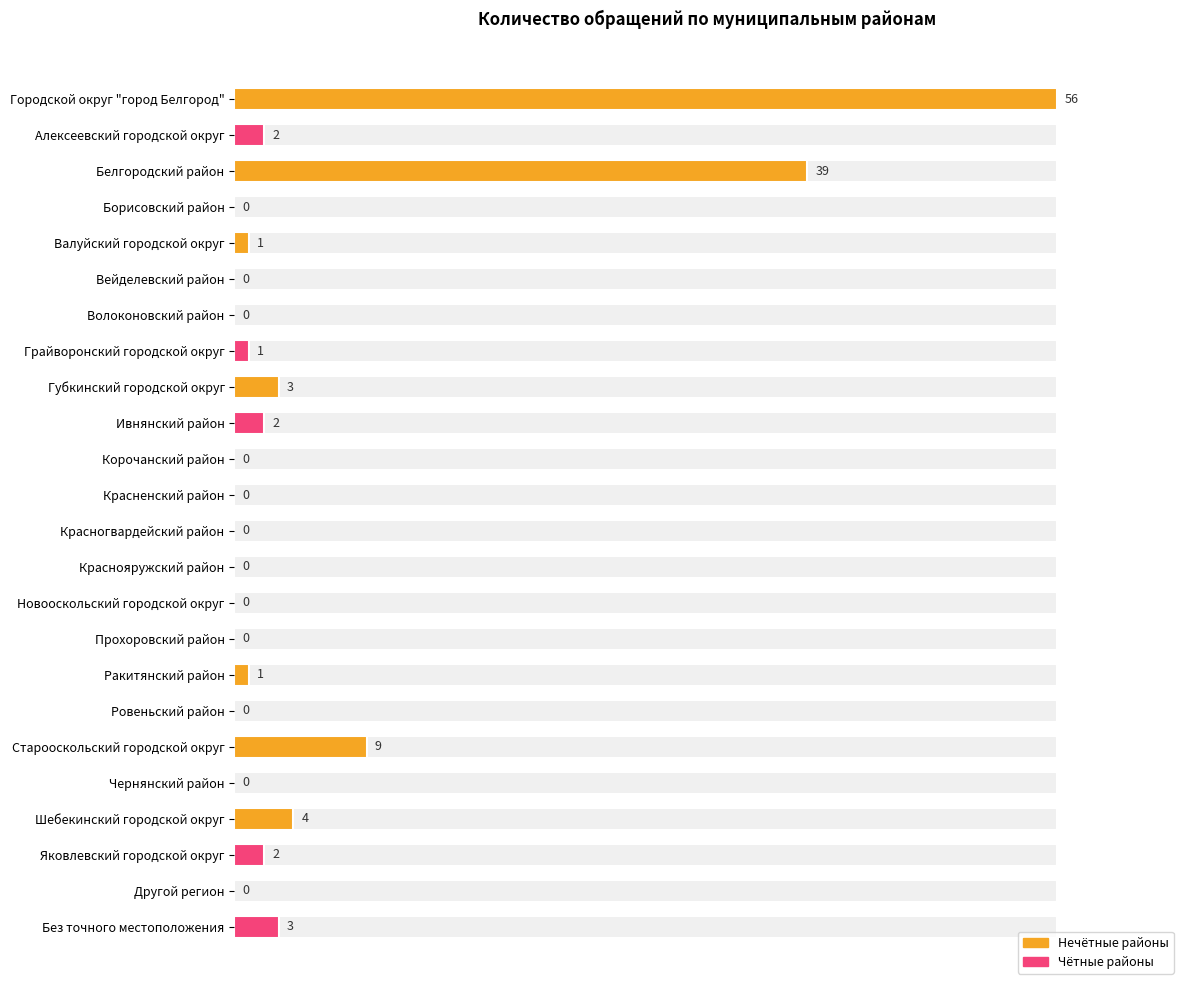

Does the chart contain stacked bars?

No